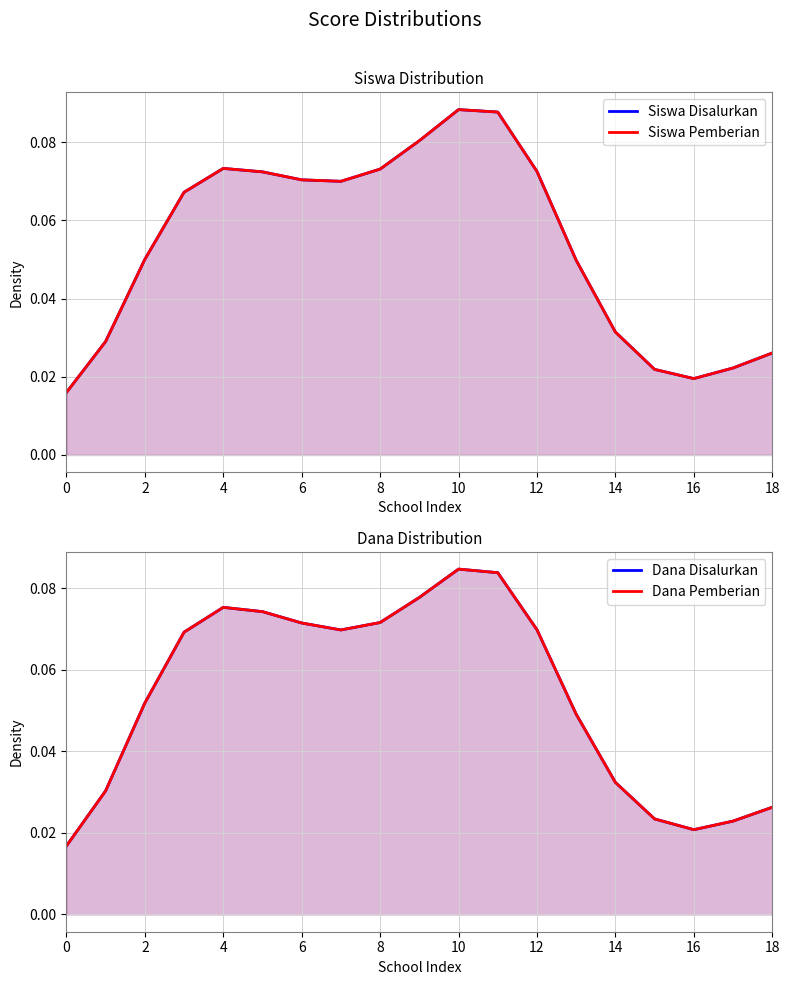

List the series in order of their peak value, lowest first.

Dana Disalurkan, Dana Pemberian, Siswa Pemberian, Siswa Disalurkan